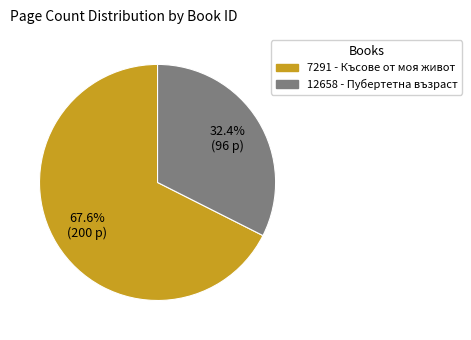

Which has a higher value, 7291 or 12658?

7291